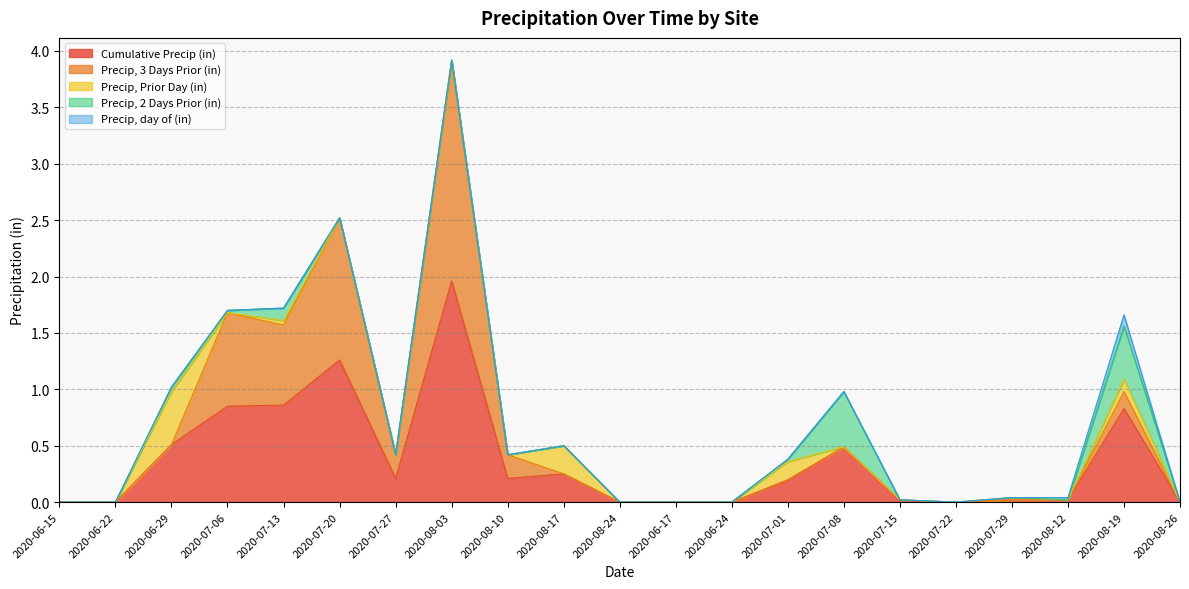

Which category has the highest value in the Cumulative Precip (in) series?

2020-08-03